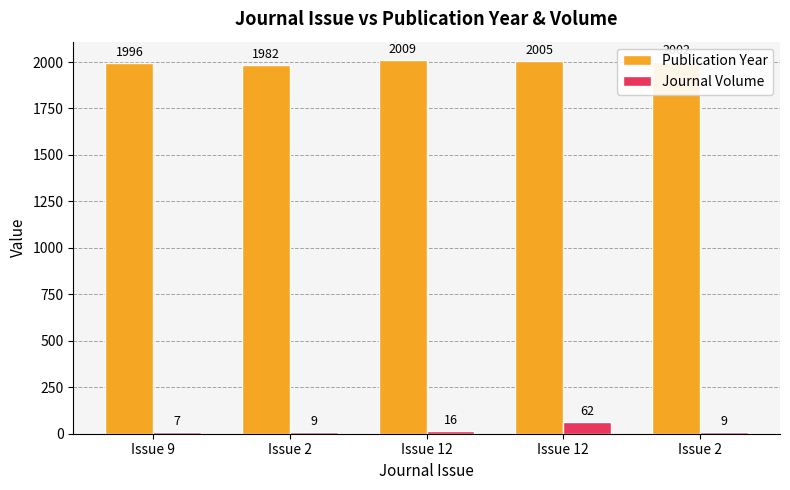

True or false: Publication Year has a value of 618 at Issue 9.

False